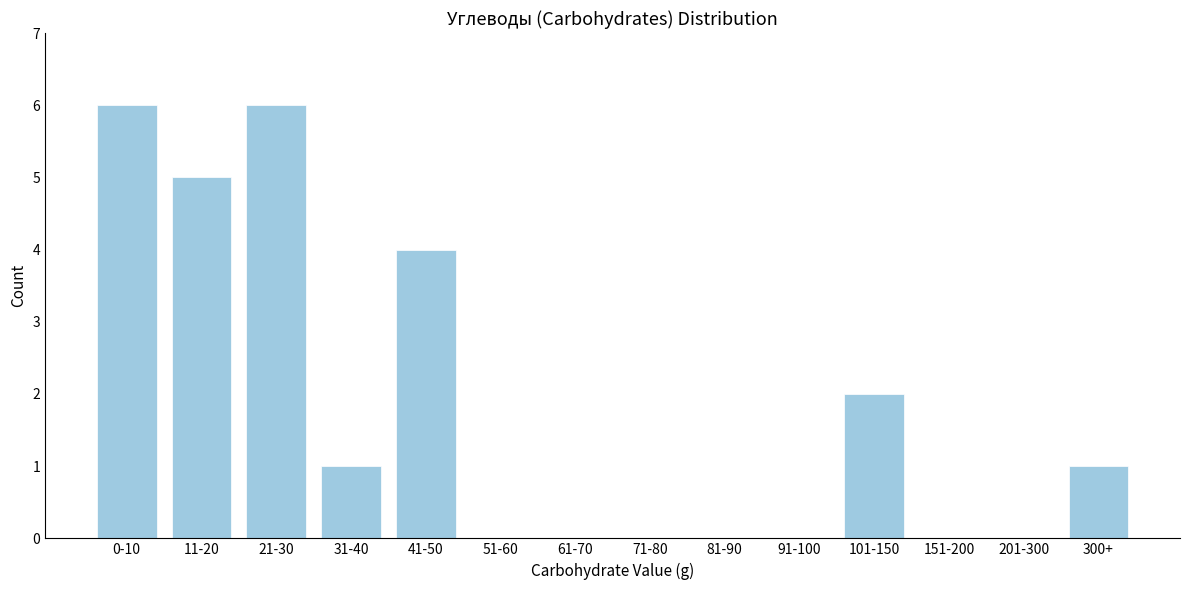

Reading left to right, list all the values displayed in this chart.

0-10=6	11-20=5	21-30=6	31-40=1	41-50=4	51-60=0	61-70=0	71-80=0	81-90=0	91-100=0	101-150=2	151-200=0	201-300=0	300+=1